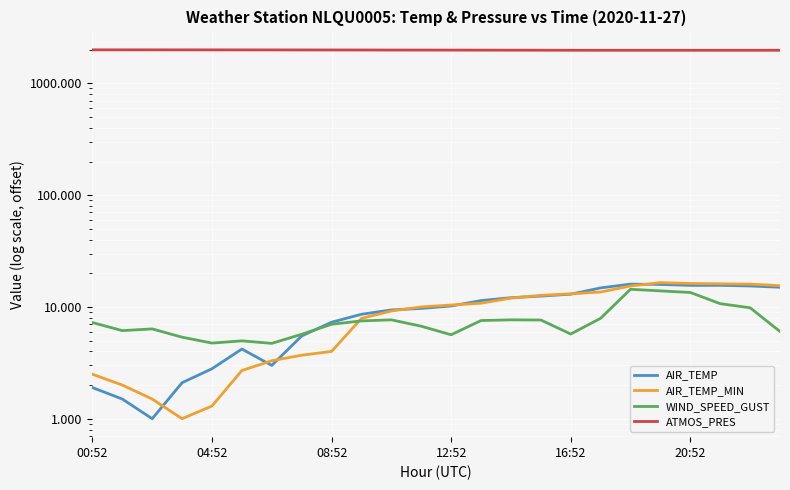

At which category does the chart reach its peak across all series?

00:52